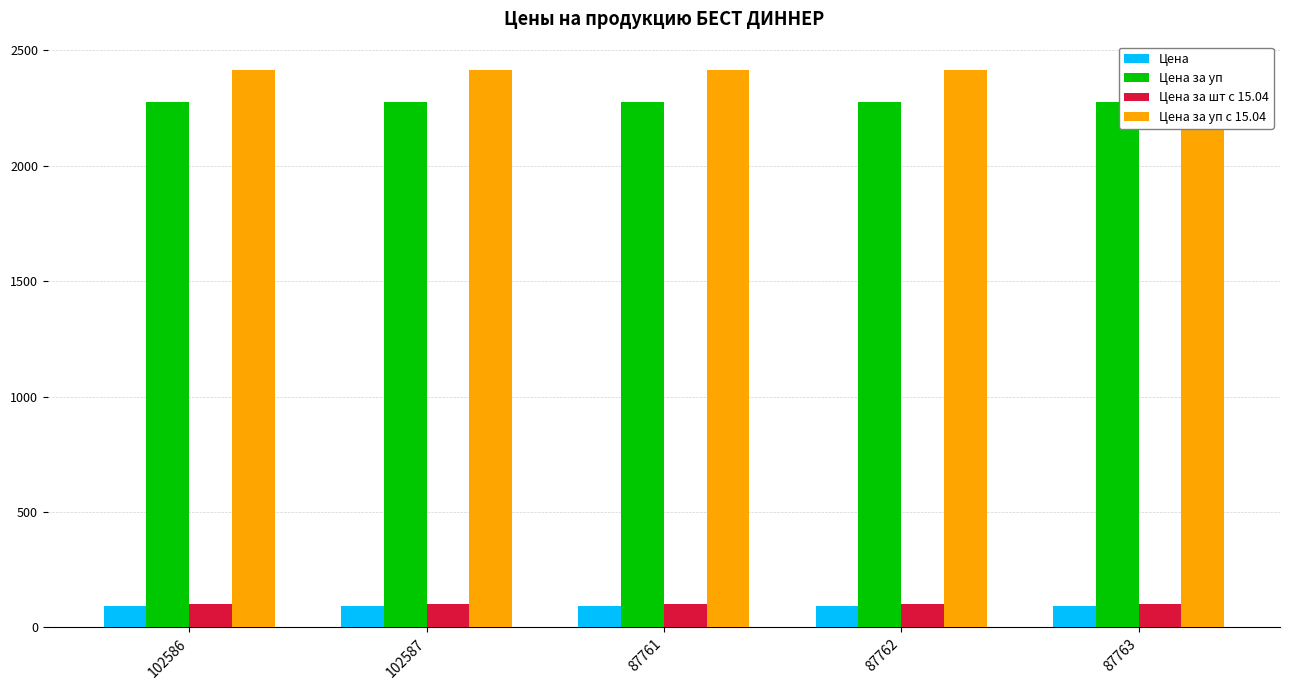

Which label corresponds to the largest value in the chart?

102586